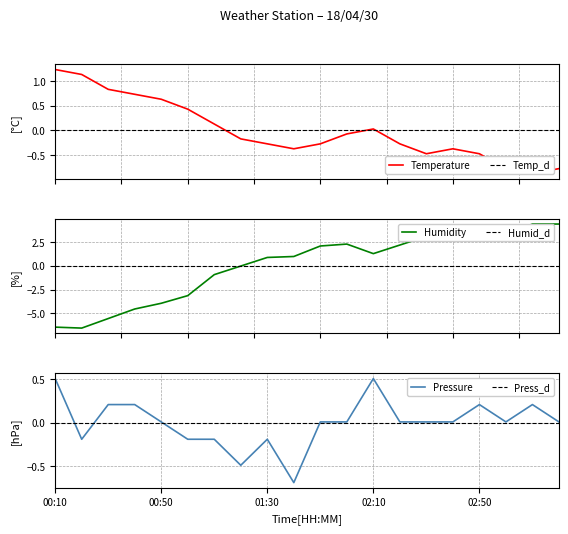

Rank the series by their maximum value, from lowest to highest.

Pressure, Temperature, Humidity